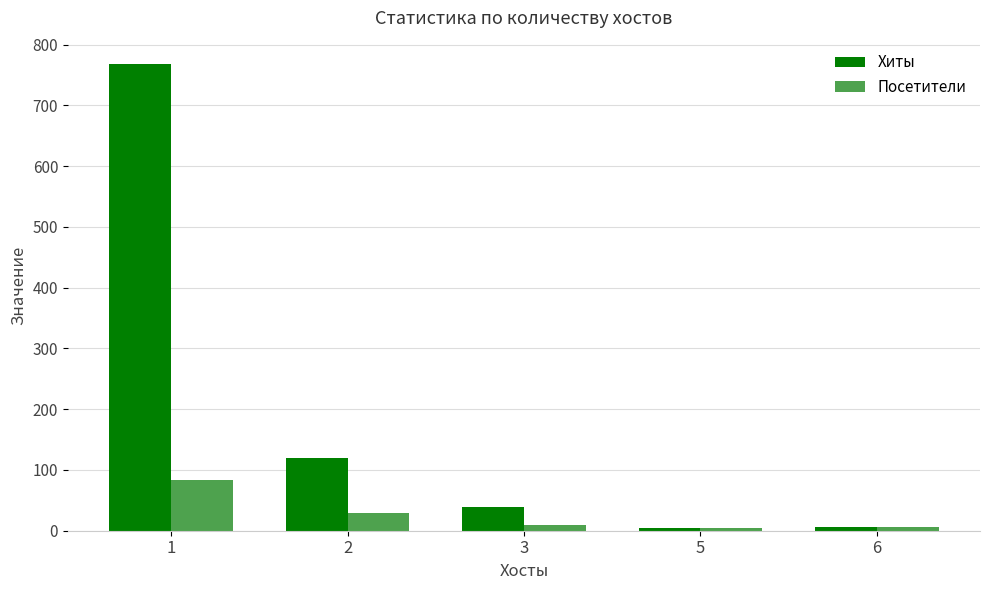

What are all the series names shown in the legend?

Хиты, Посетители